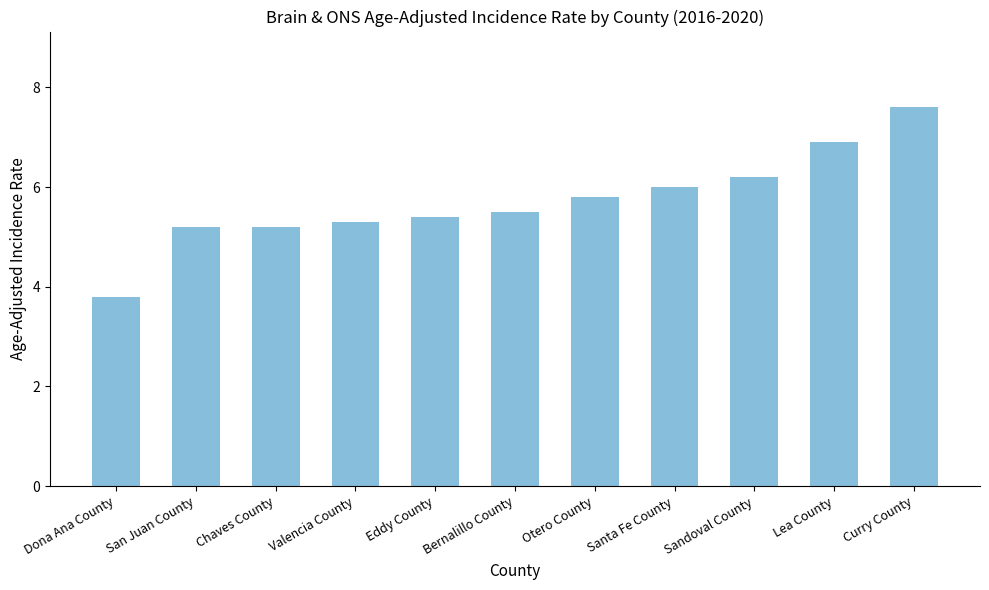

What is the maximum value shown in the chart?

7.6